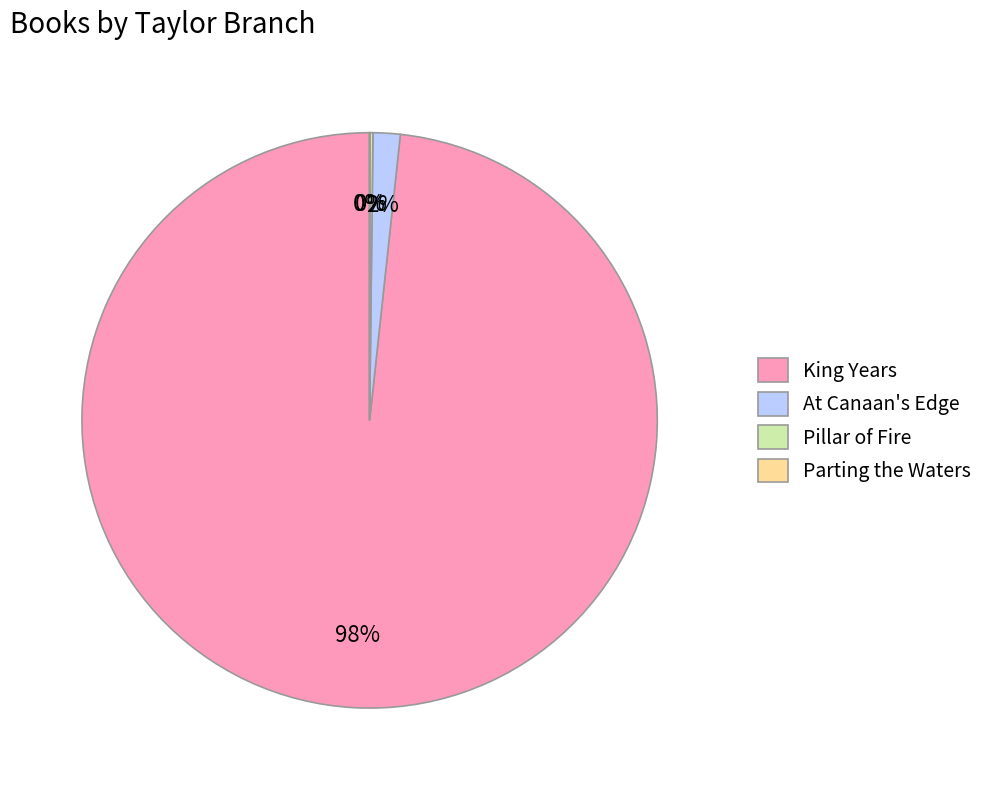

Which category accounts for the majority?

King Years